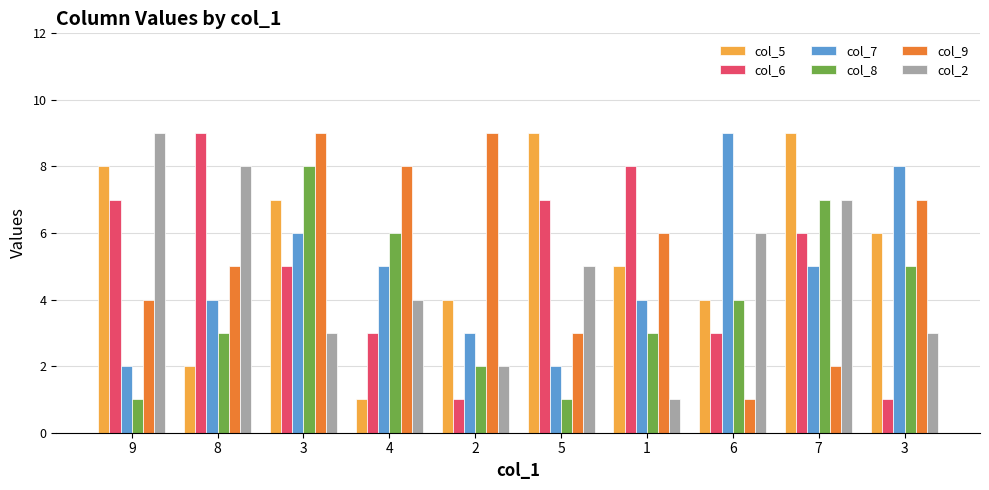

What is the maximum value shown in the chart?

9